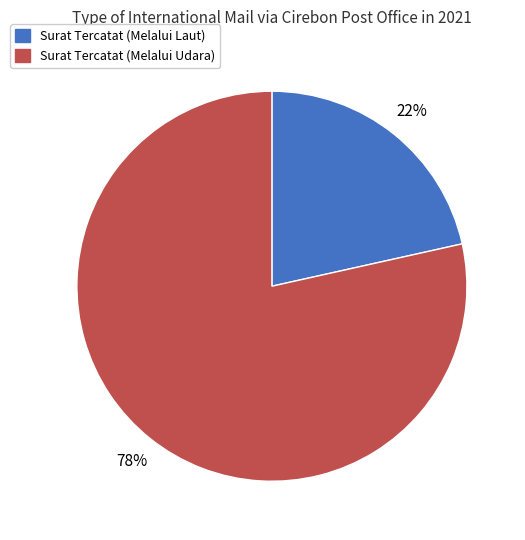

Between Surat Tercatat (Melalui Laut) and Surat Tercatat (Melalui Udara), which is larger?

Surat Tercatat (Melalui Udara)